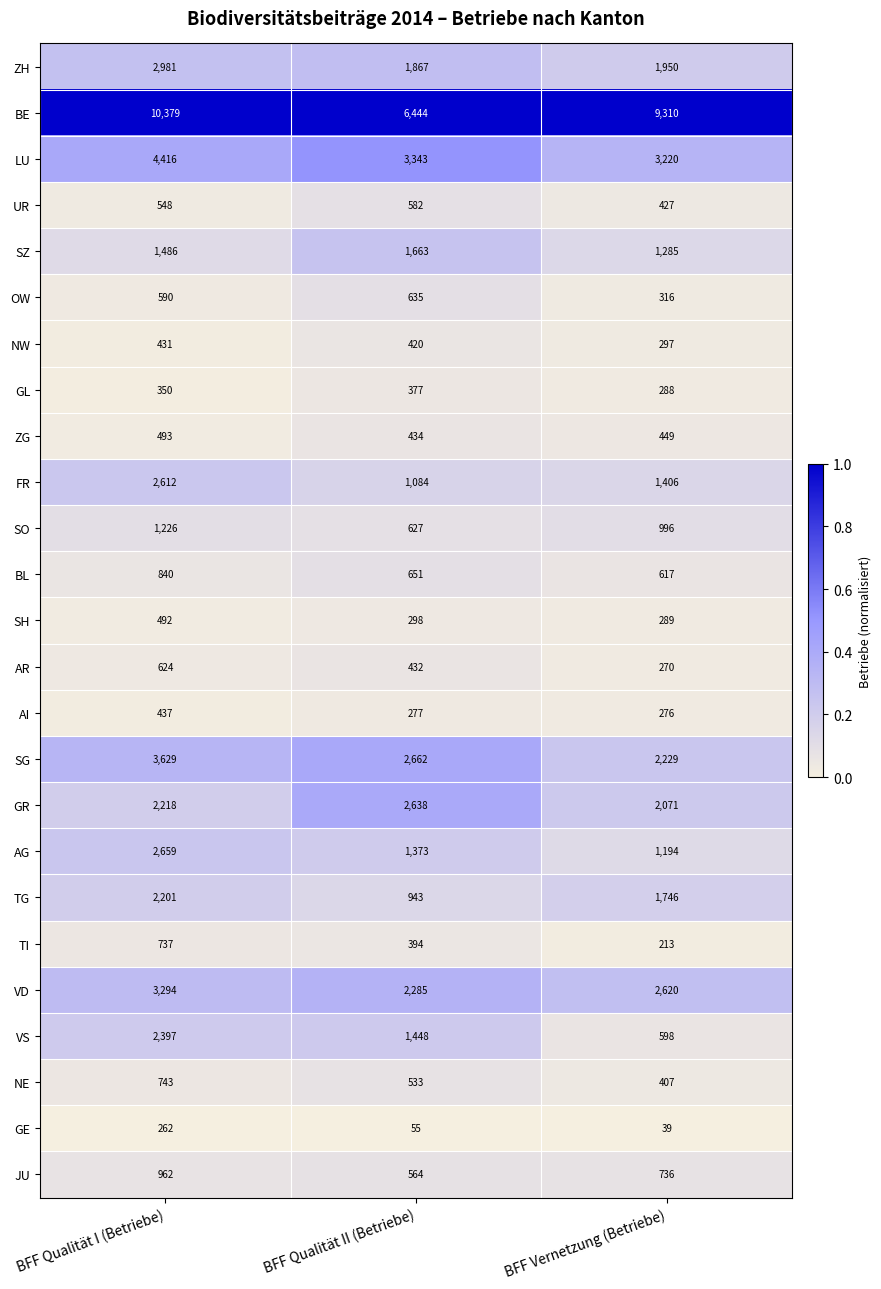

What is the difference between the maximum and second lowest values in the TI series?

343